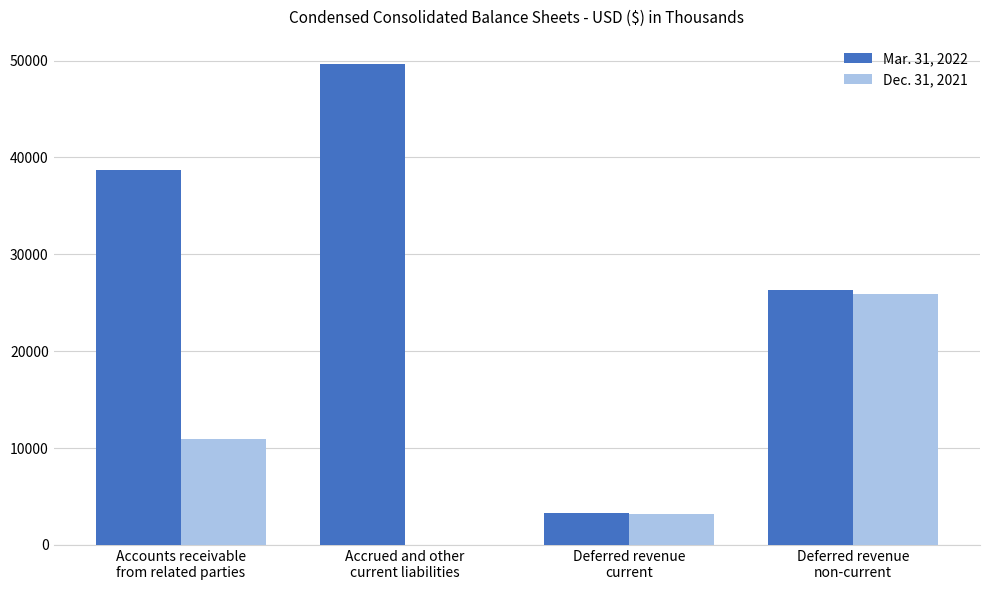

Are the bars grouped side by side (vs. stacked)?

Yes